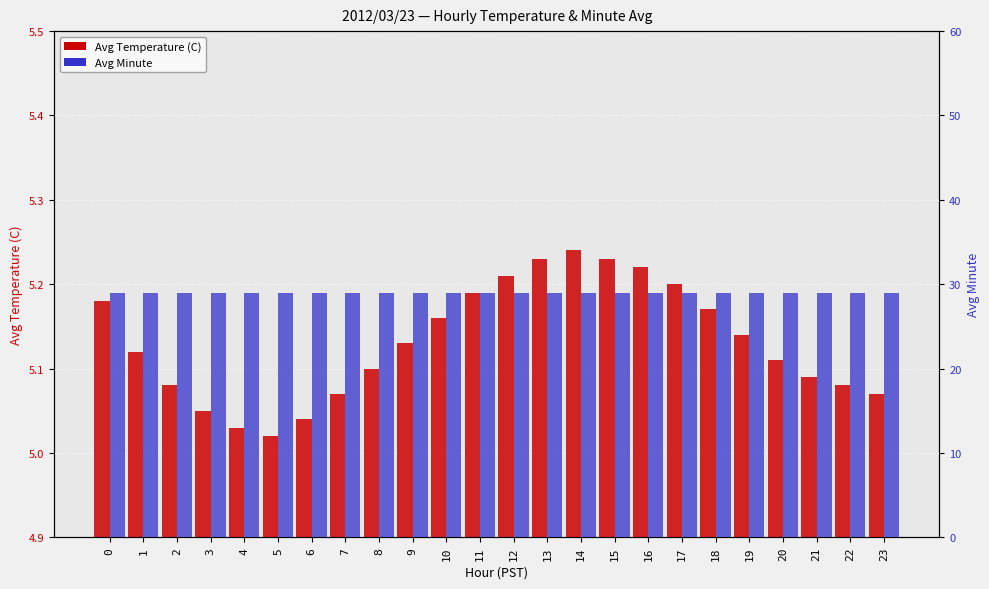

Rank the series by their maximum value, from lowest to highest.

Avg Temperature (C), Avg Minute